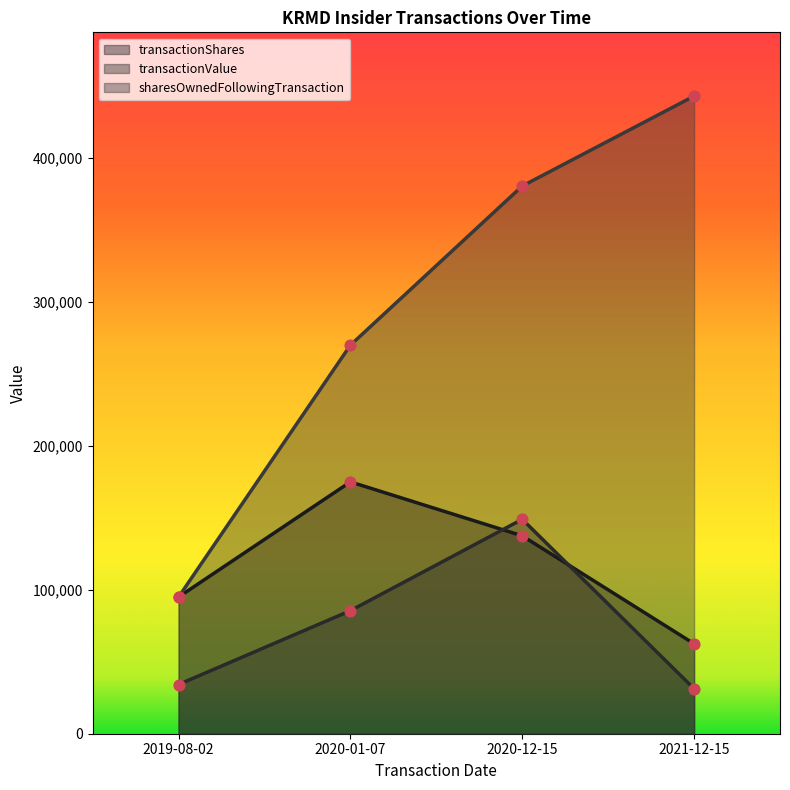

What is the total value across all series at 2020-01-07?

530500